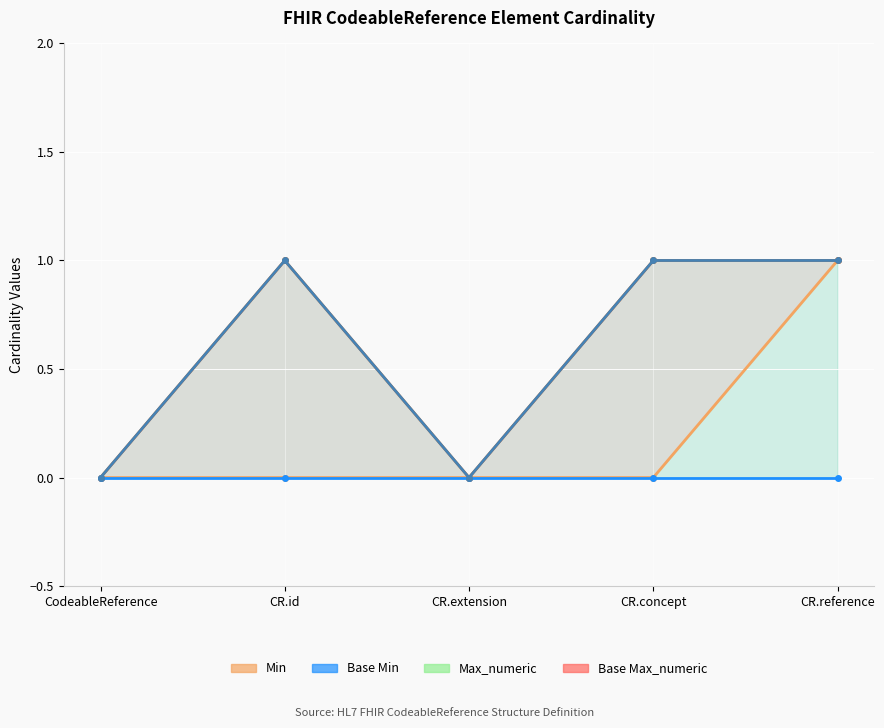

Rank the series at CodeableReference from lowest to highest value.

Min, Max_numeric, Base Max_numeric